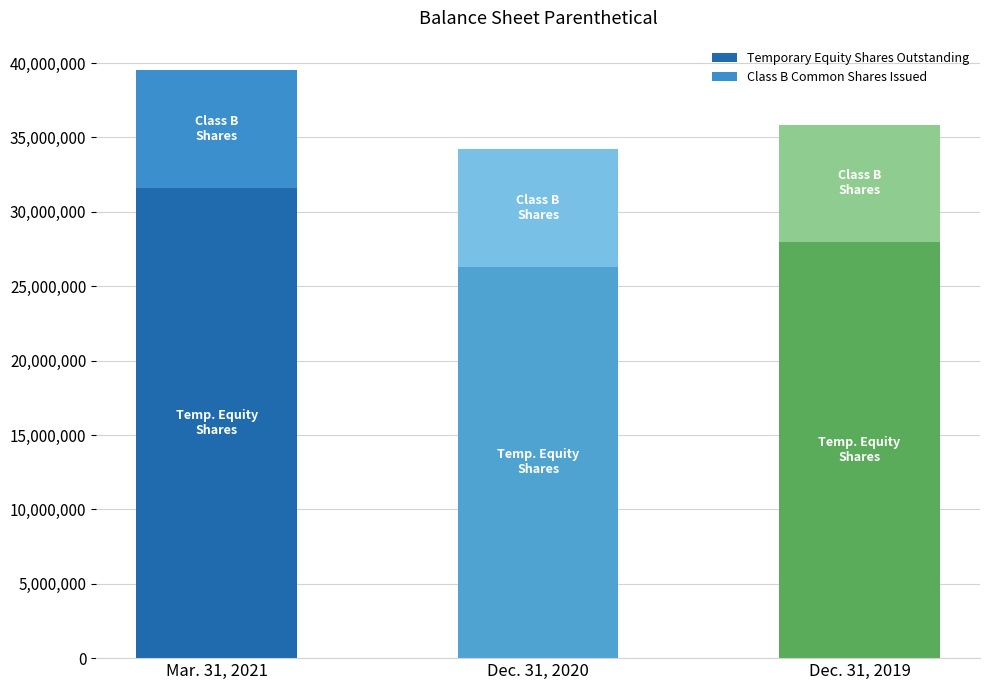

What is the minimum value for Temporary Equity Shares Outstanding?

26315833